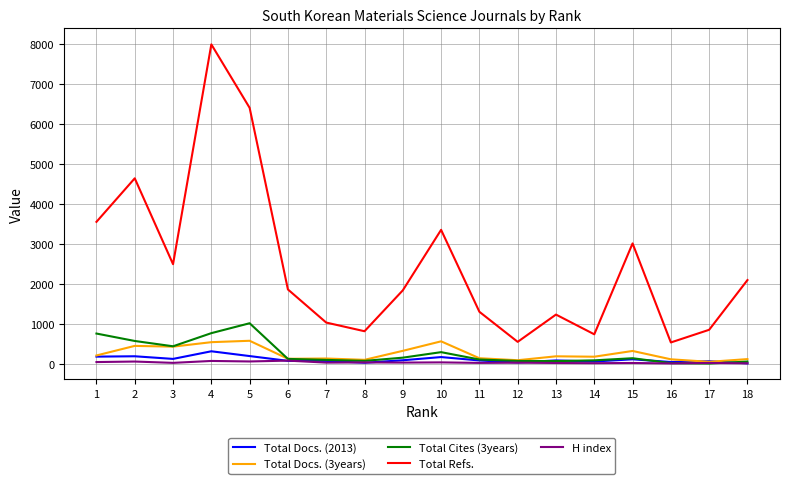

Which series has the largest range (max minus min)?

Total Refs.